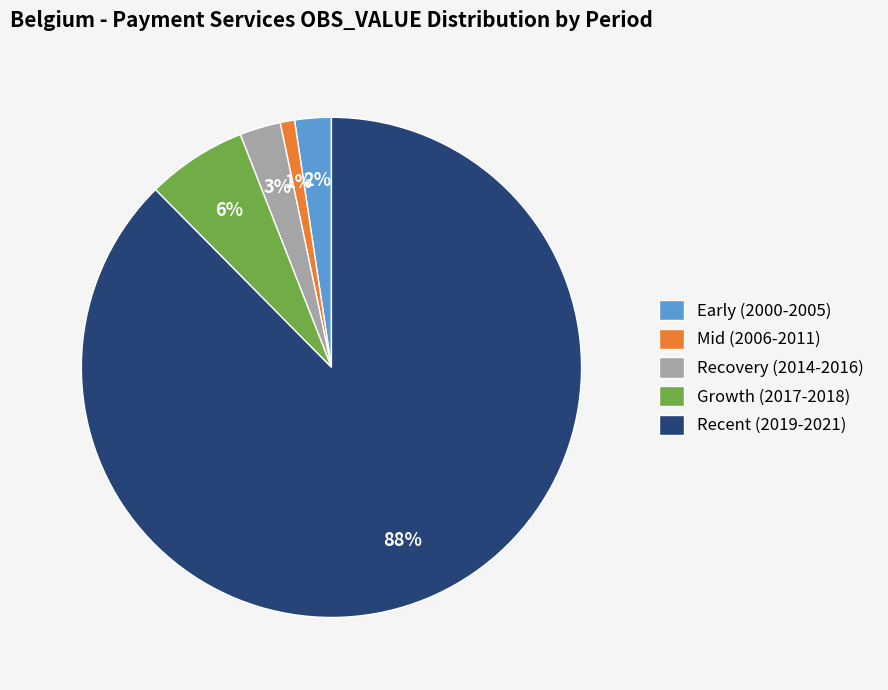

Is there a majority slice in this chart?

Yes